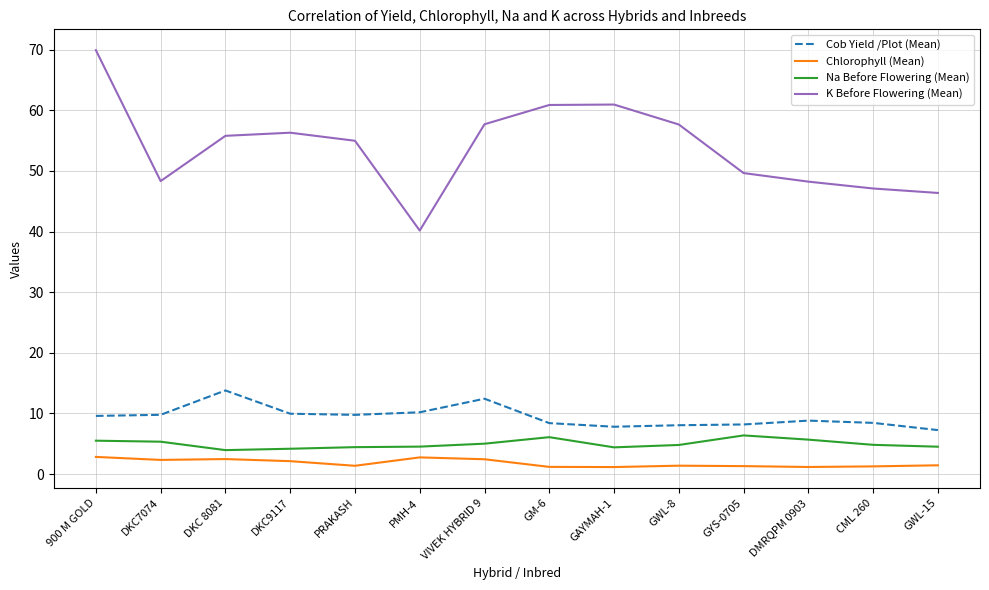

What is the spread (max minus min) of values at DKC7074?

46.0